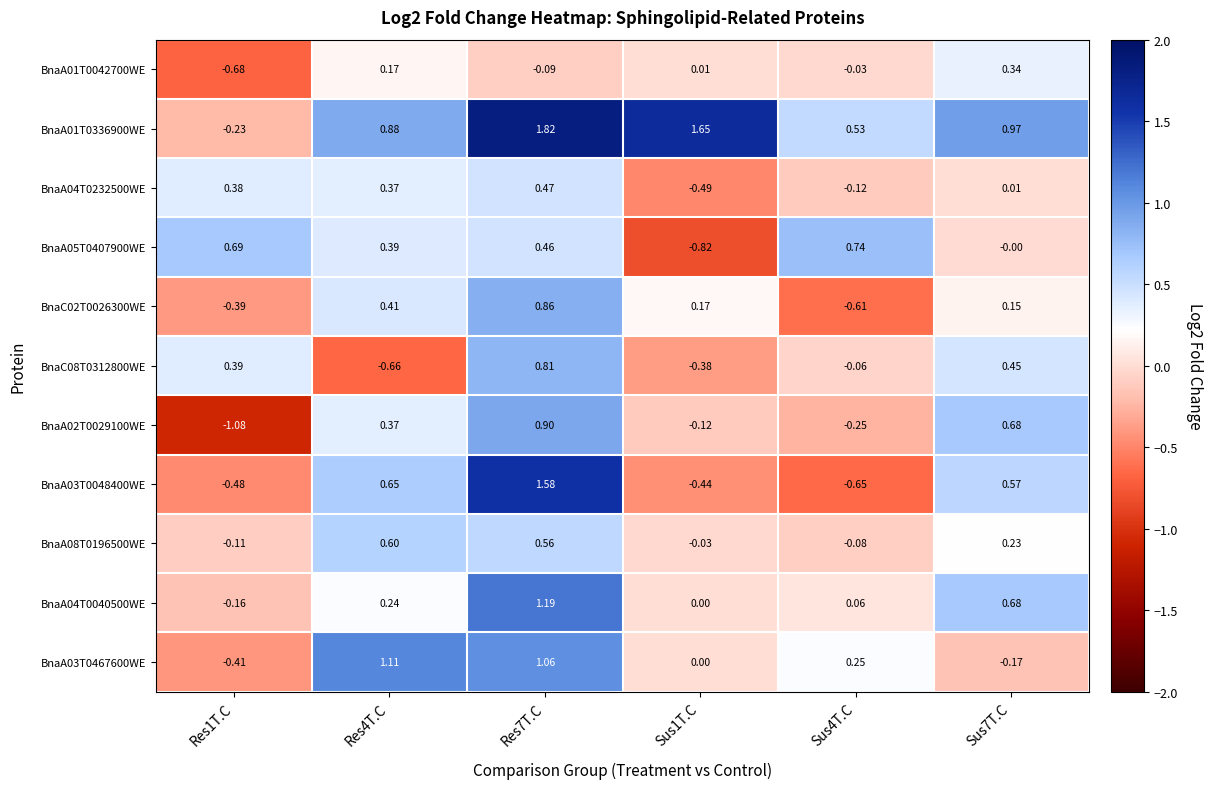

List the series in order of their peak value, lowest first.

BnaA01T0042700WE, BnaA04T0232500WE, BnaA08T0196500WE, BnaA05T0407900WE, BnaC08T0312800WE, BnaC02T0026300WE, BnaA02T0029100WE, BnaA03T0467600WE, BnaA04T0040500WE, BnaA03T0048400WE, BnaA01T0336900WE